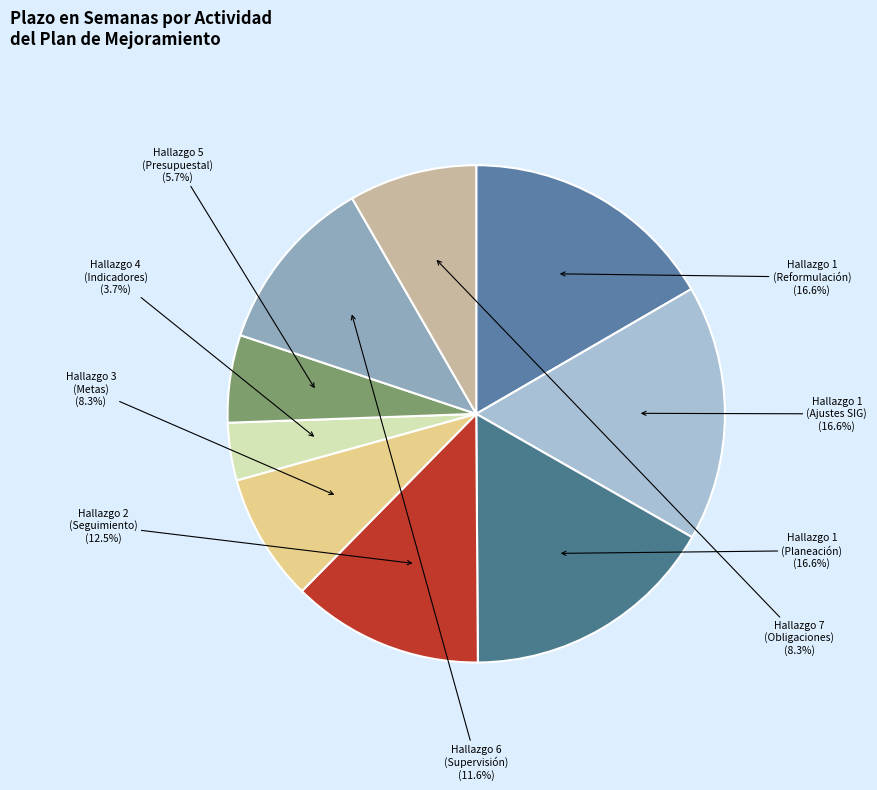

What portion of the pie excludes Hallazgo 3 (Metas)?

91.7%